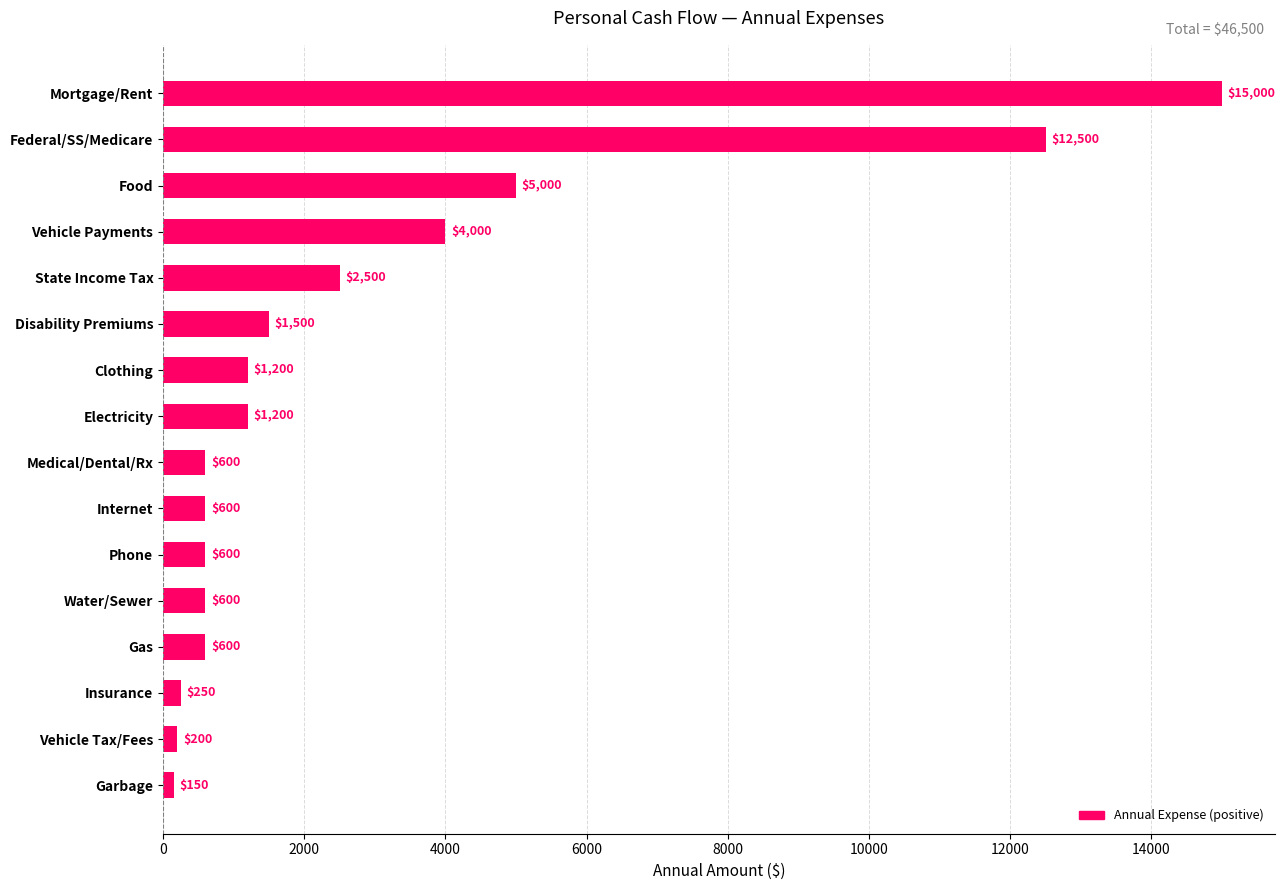

What value does the data have at State Income Tax?

2500